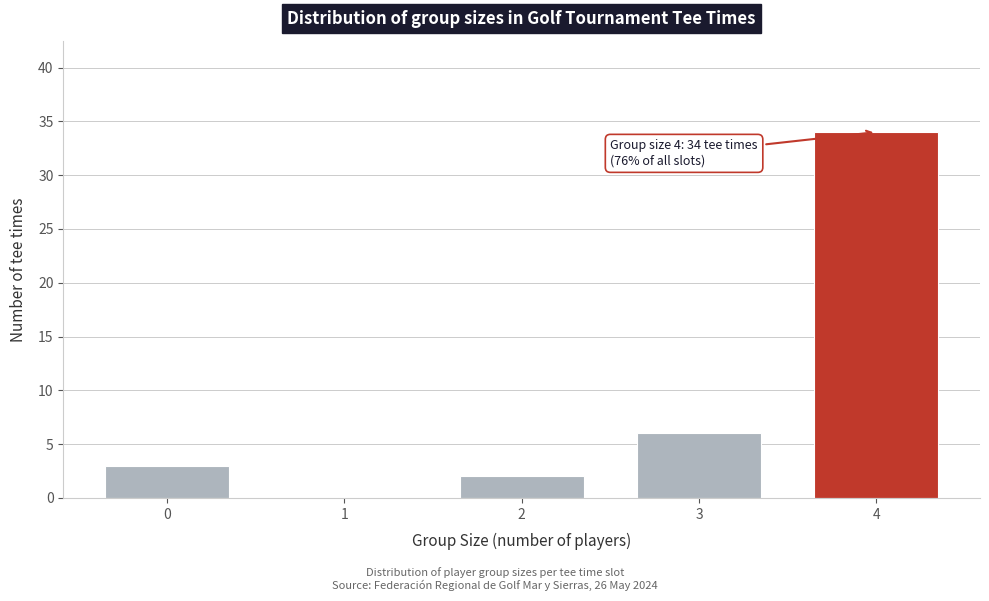

Which range on the x-axis has the tallest bar?

3.5 to 4.5